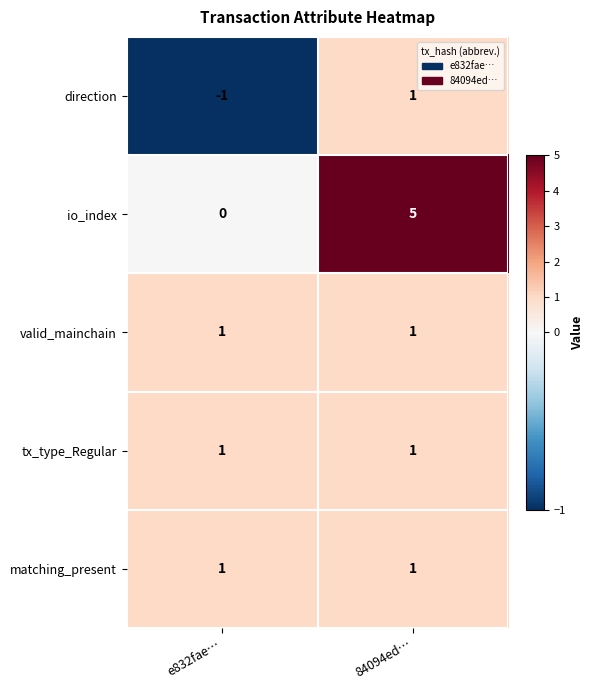

What is the maximum value shown in the chart?

5